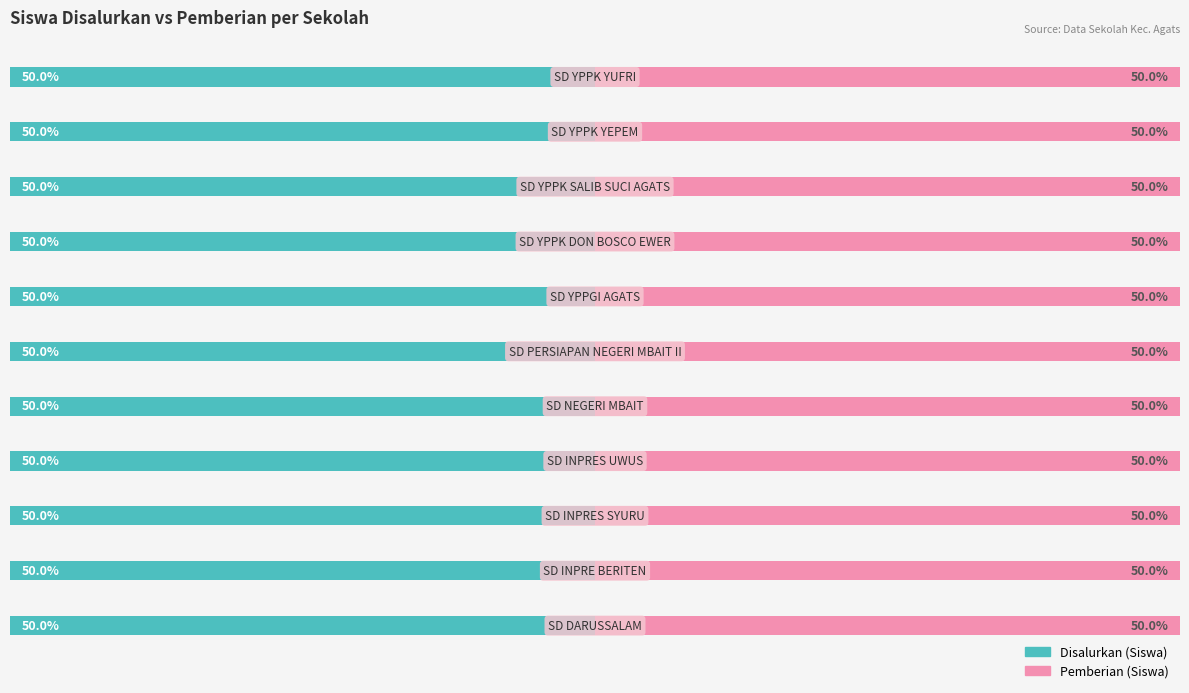

How many data points does each series have?

11